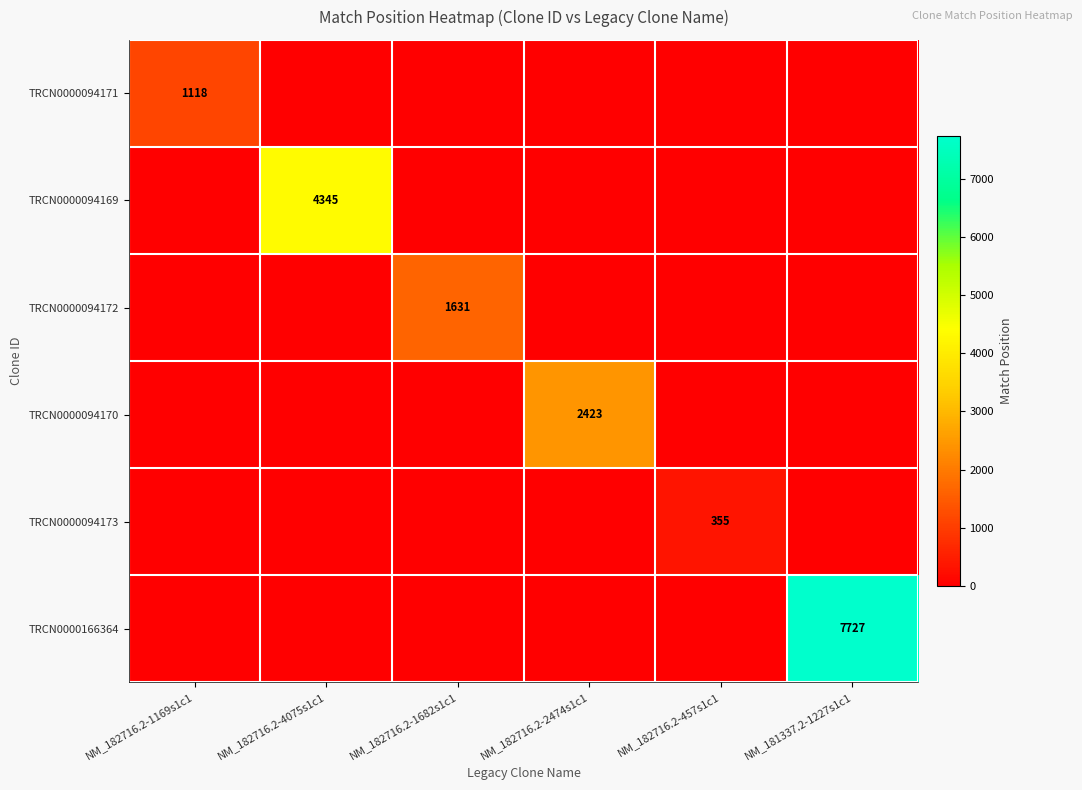

Is it true that TRCN0000094172 equals 1631 at NM_182716.2-1682s1c1?

True